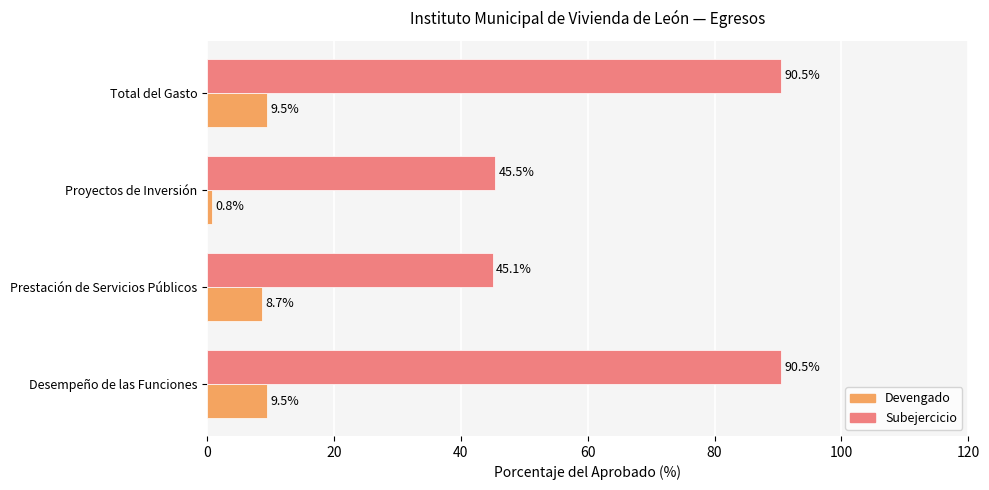

What is the difference between the highest and lowest values at Desempeño de las Funciones?

81.0